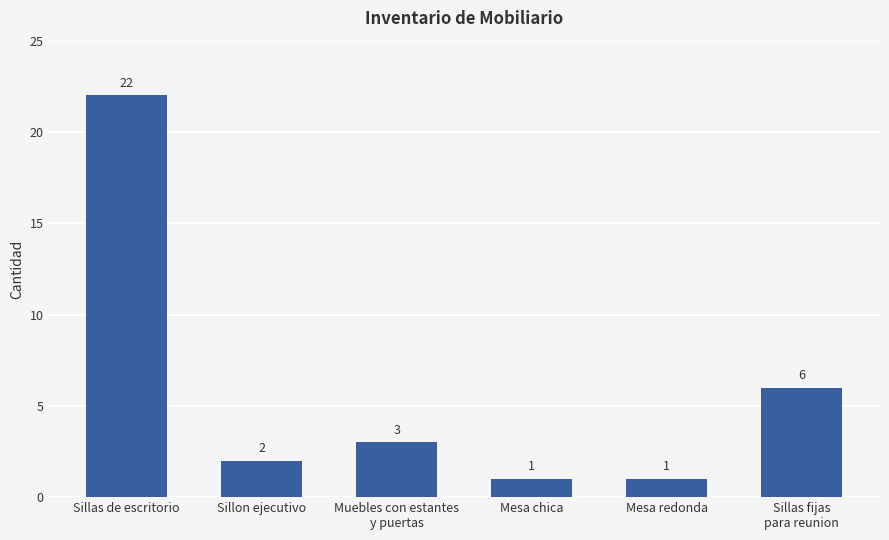

How many data points are less than 3?

3